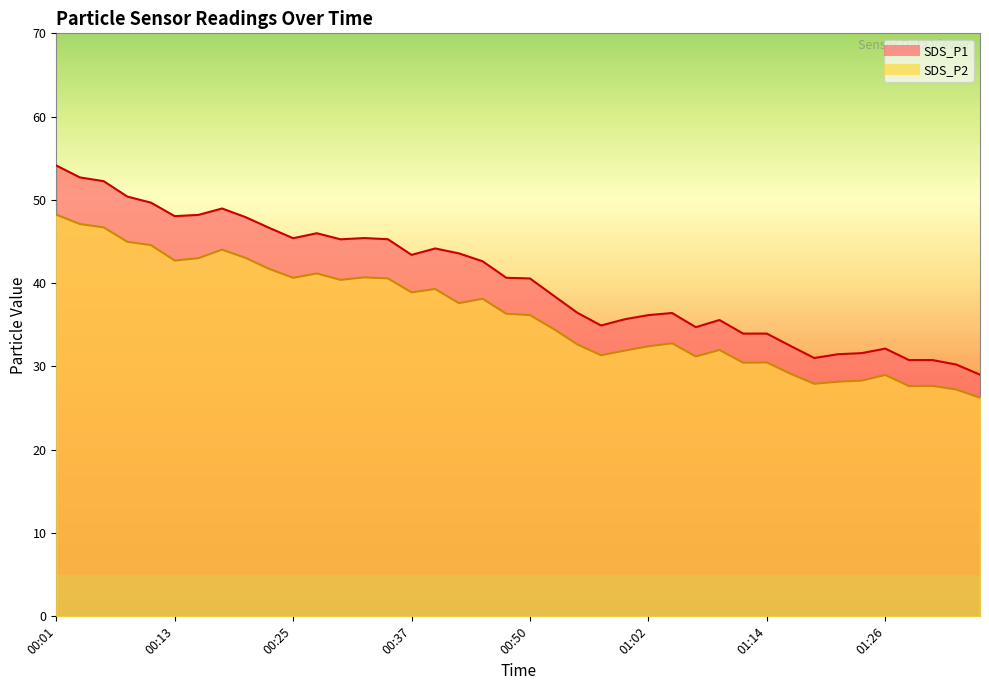

Reading left to right, extract all data points from this chart.

SDS_P1: 00:01=54.1	00:03=52.7	00:06=52.2	00:08=50.4	00:11=49.7	00:13=48.0	00:15=48.2	00:18=49.0	00:20=47.9	00:23=46.6	00:25=45.4	00:28=46.0	00:30=45.3	00:32=45.4	00:35=45.3	00:37=43.4	00:40=44.2	00:42=43.6	00:45=42.6	00:47=40.6	00:50=40.6	00:52=38.5	00:54=36.5	00:57=34.9	00:59=35.7	01:02=36.2	01:04=36.4	01:07=34.7	01:09=35.6	01:11=34.0	01:14=34.0	01:16=32.5	01:19=31.0	01:21=31.5	01:24=31.6	01:26=32.1	01:28=30.8	01:31=30.8	01:33=30.2	01:36=29.0
SDS_P2: 00:01=48.2	00:03=47.1	00:06=46.7	00:08=45.0	00:11=44.6	00:13=42.7	00:15=43.0	00:18=44.0	00:20=43.0	00:23=41.7	00:25=40.6	00:28=41.2	00:30=40.4	00:32=40.7	00:35=40.6	00:37=38.9	00:40=39.3	00:42=37.6	00:45=38.1	00:47=36.3	00:50=36.2	00:52=34.5	00:54=32.6	00:57=31.4	00:59=31.9	01:02=32.4	01:04=32.8	01:07=31.2	01:09=32.0	01:11=30.4	01:14=30.5	01:16=29.1	01:19=27.9	01:21=28.2	01:24=28.3	01:26=29.0	01:28=27.6	01:31=27.7	01:33=27.2	01:36=26.2